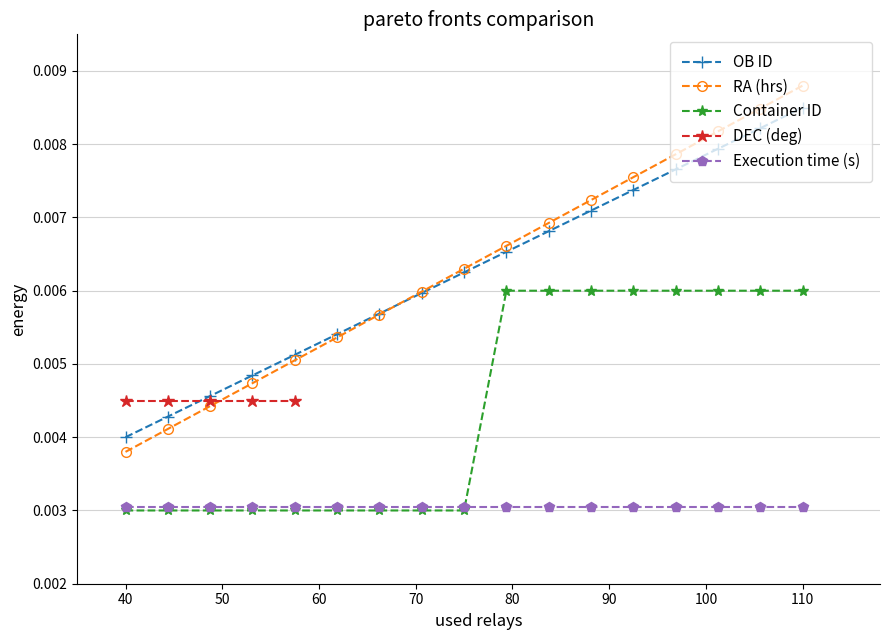

True or false: OB ID has a value of 0.0 at 6.

True